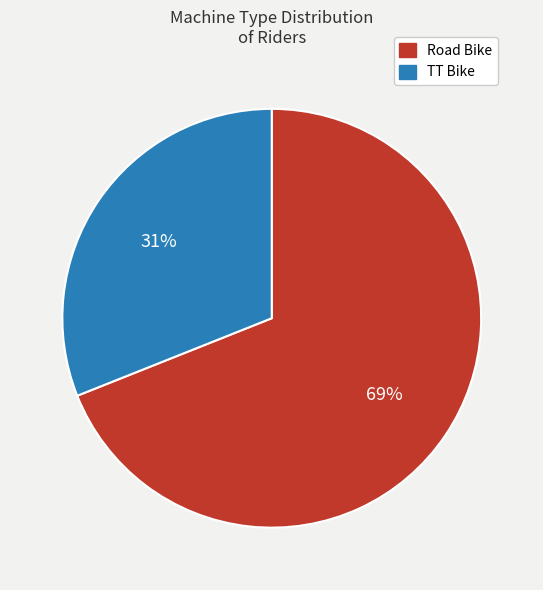

Approximately how many times larger is the value at Road Bike compared to TT Bike?

2.2